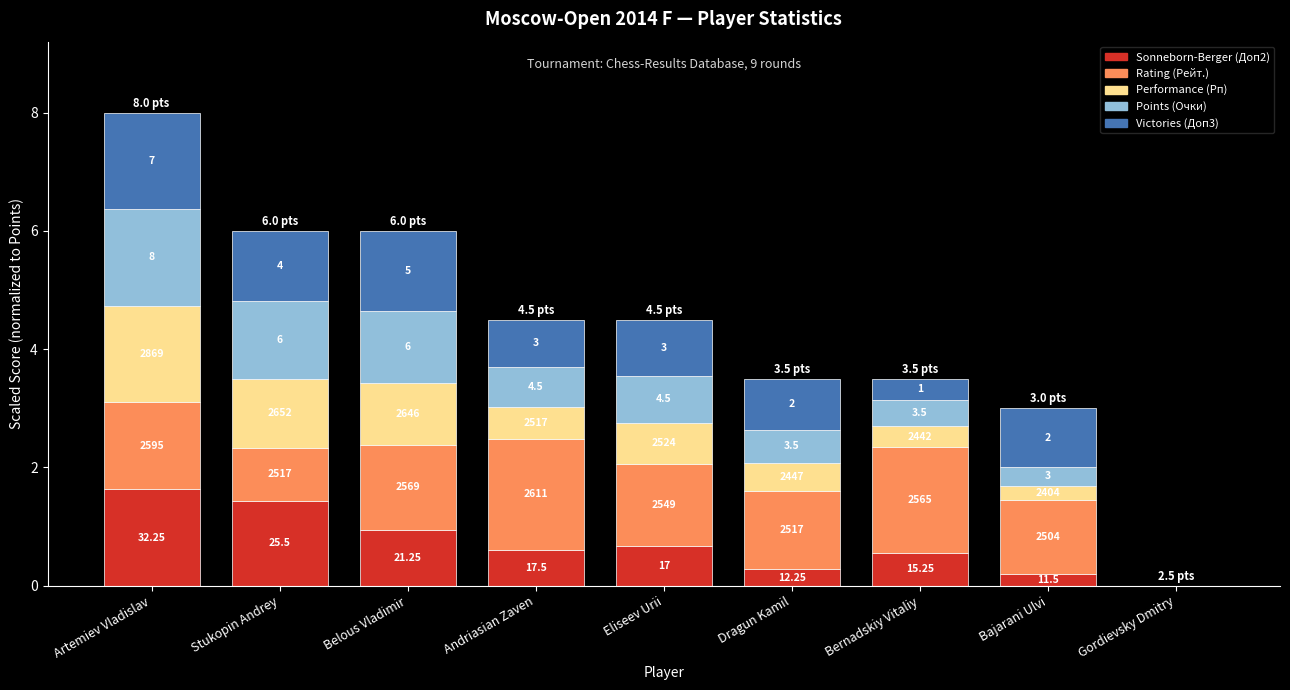

Does the chart contain stacked bars?

Yes